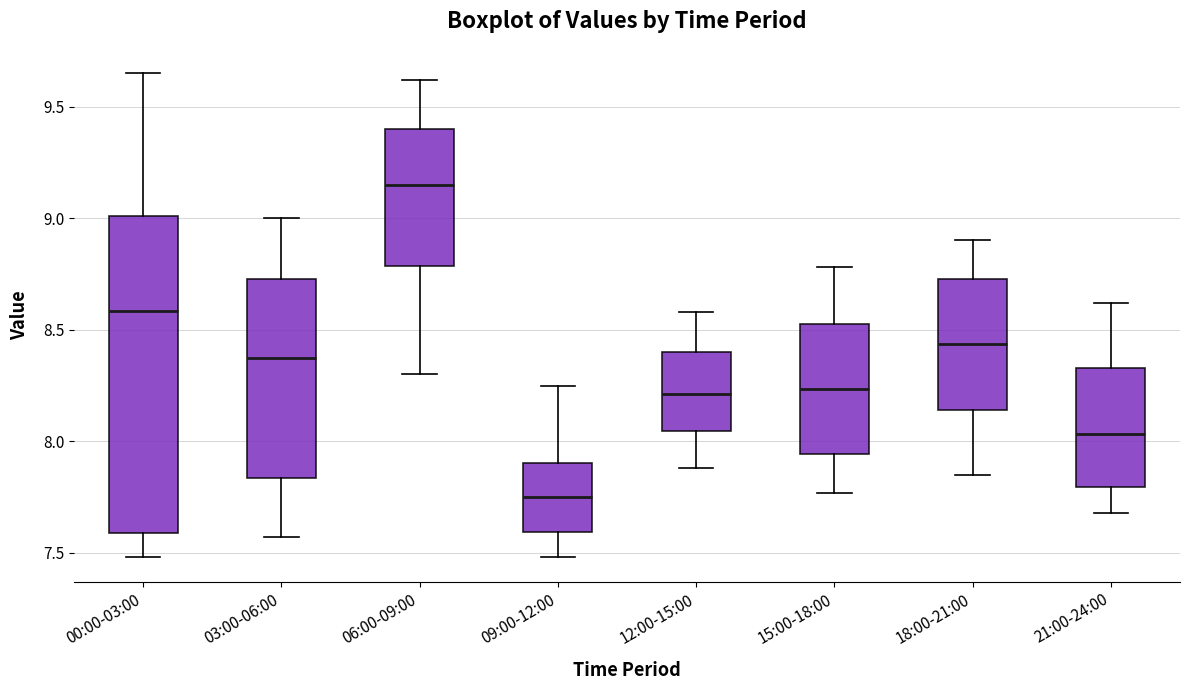

Which box's median line is the highest?

06:00-09:00